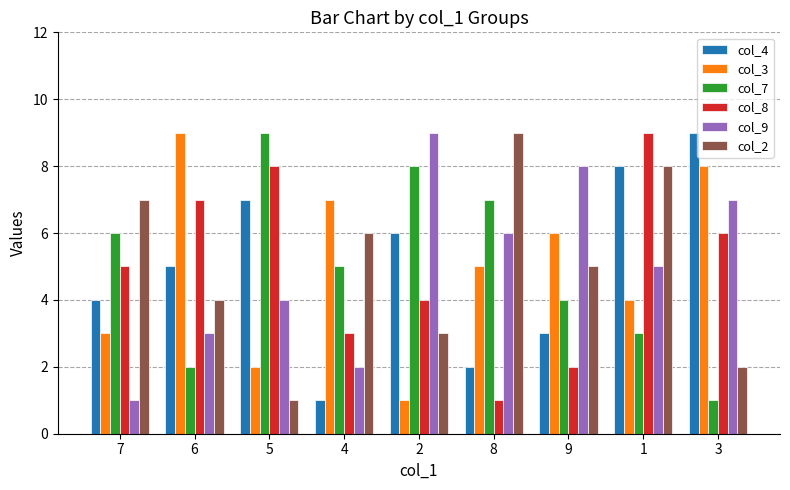

What is the difference between the highest and lowest values at 6?

7